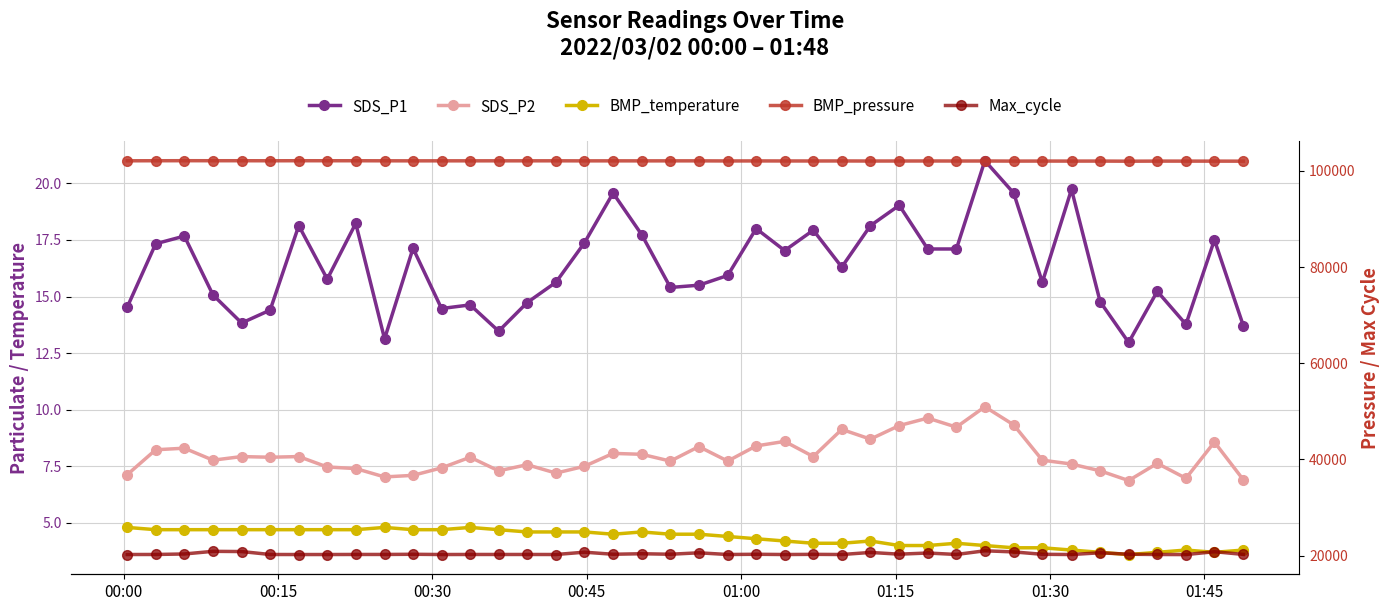

Which series has the largest total across all categories?

BMP_pressure